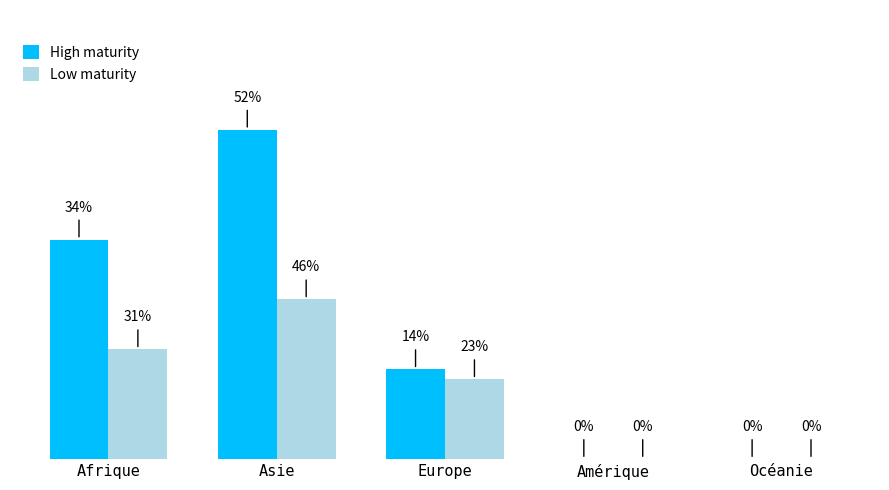

Which label corresponds to the smallest value in the chart?

Amérique